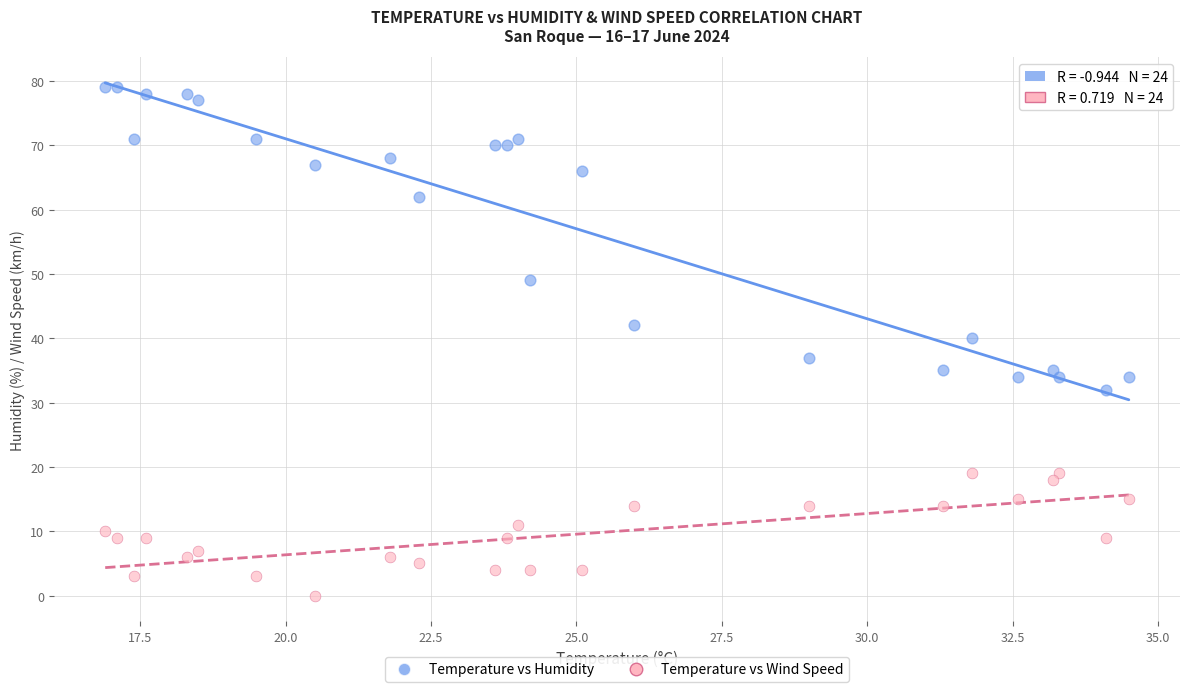

Which series reaches the minimum Y coordinate?

Temperature vs Wind Speed